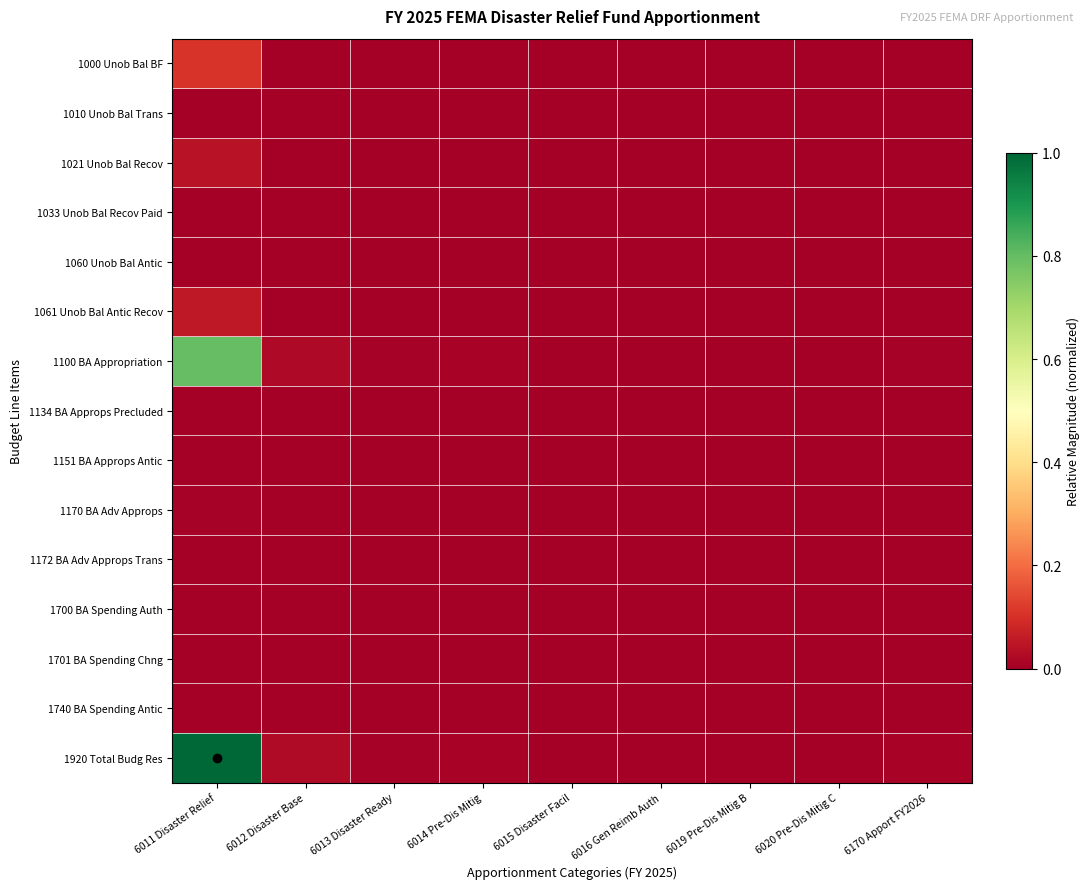

At 6015 Disaster Facil, list the series in order from smallest to largest.

1010 Unob Bal Trans, 1060 Unob Bal Antic, 1151 BA Approps Antic, 1172 BA Adv Approps Trans, 1701 BA Spending Chng, 1134 BA Approps Precluded, 1740 BA Spending Antic, 1700 BA Spending Auth, 1033 Unob Bal Recov Paid, 1170 BA Adv Approps, 1021 Unob Bal Recov, 1061 Unob Bal Antic Recov, 1000 Unob Bal BF, 1100 BA Appropriation, 1920 Total Budg Res